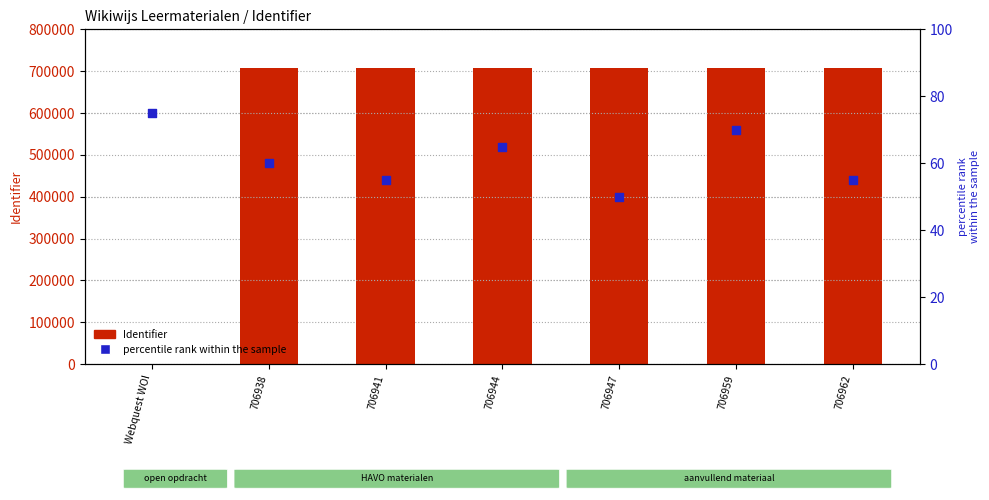

Is the value of Identifier at 706941 greater than the value of percentile rank within the sample at 706959?

Yes